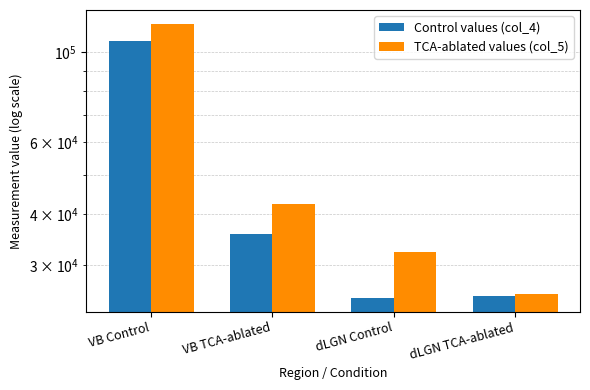

How many bars are there in each group?

2